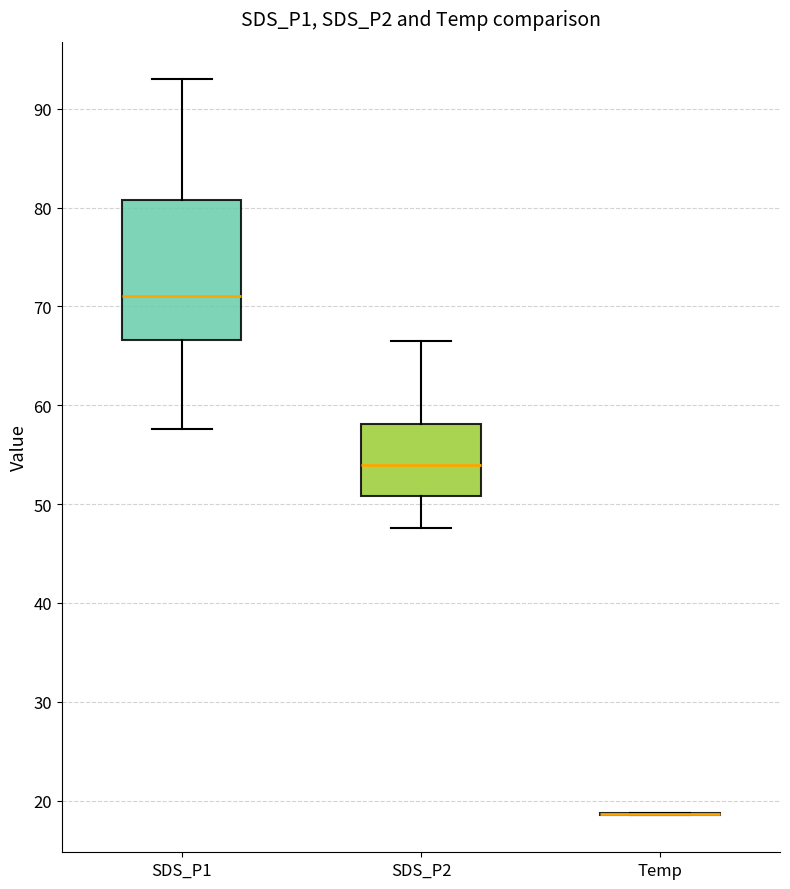

Reading left to right, read every box against the y-axis: the position of its median line, the range the box covers, and the ends of its whiskers. The values are not printed on the chart, so give them approximately, as read against the axis.

SDS_P1: median 71, box 67 to 81, whiskers 58 to 93
SDS_P2: median 54, box 51 to 58, whiskers 48 to 66
Temp: box collapsed to a line at 19, whiskers 19 to 19